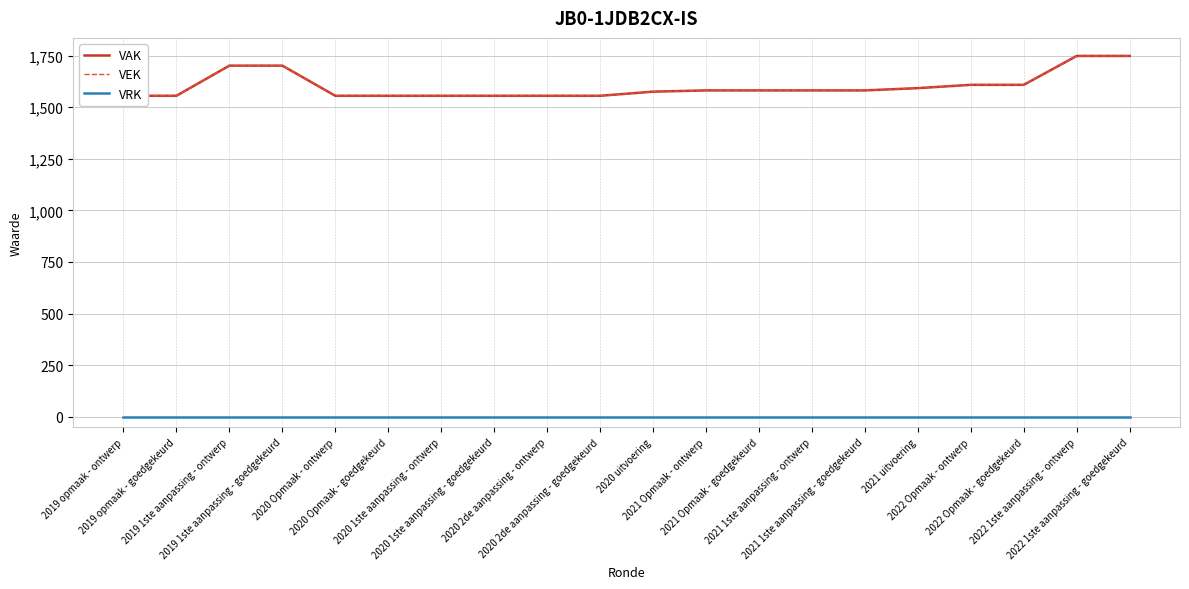

What is the maximum value shown in the chart?

1748